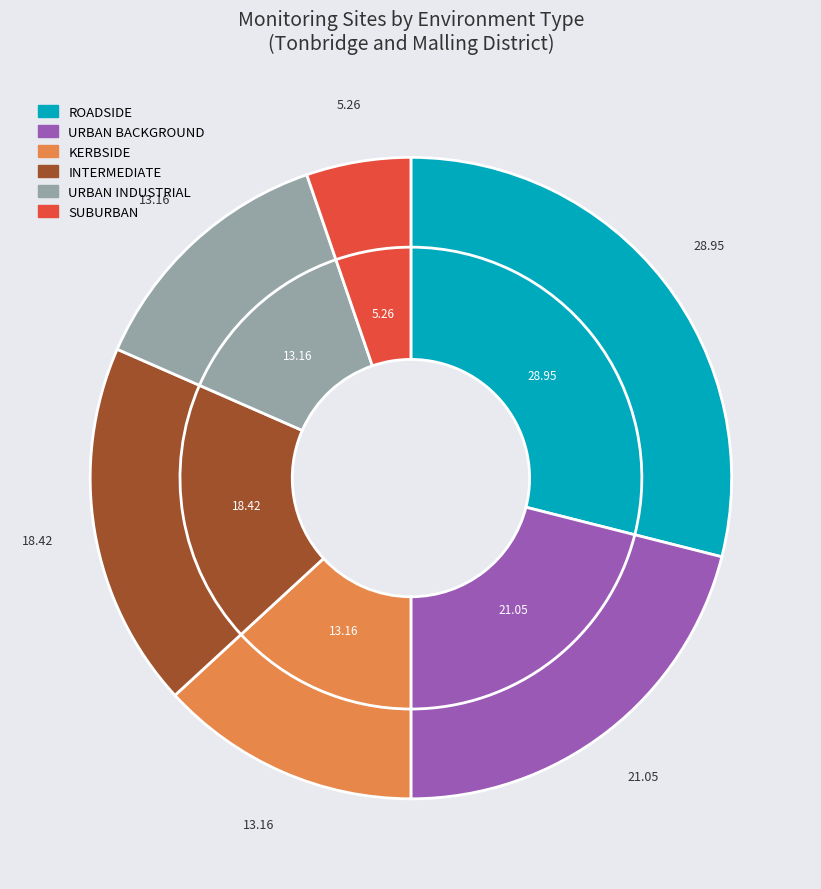

Does URBAN INDUSTRIAL represent more than half of the total?

No